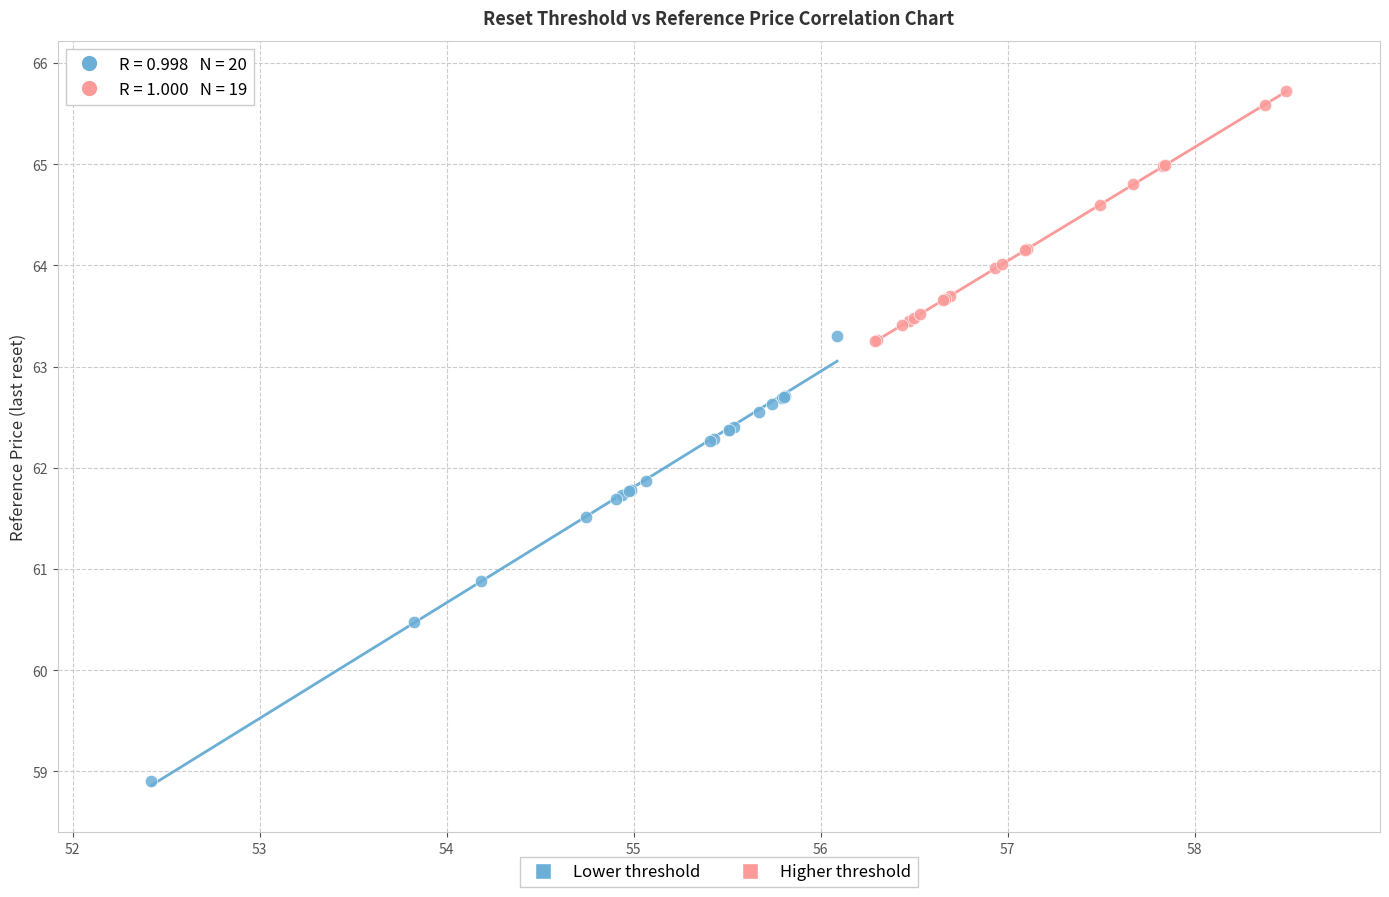

Which series reaches the maximum Y coordinate?

Higher threshold